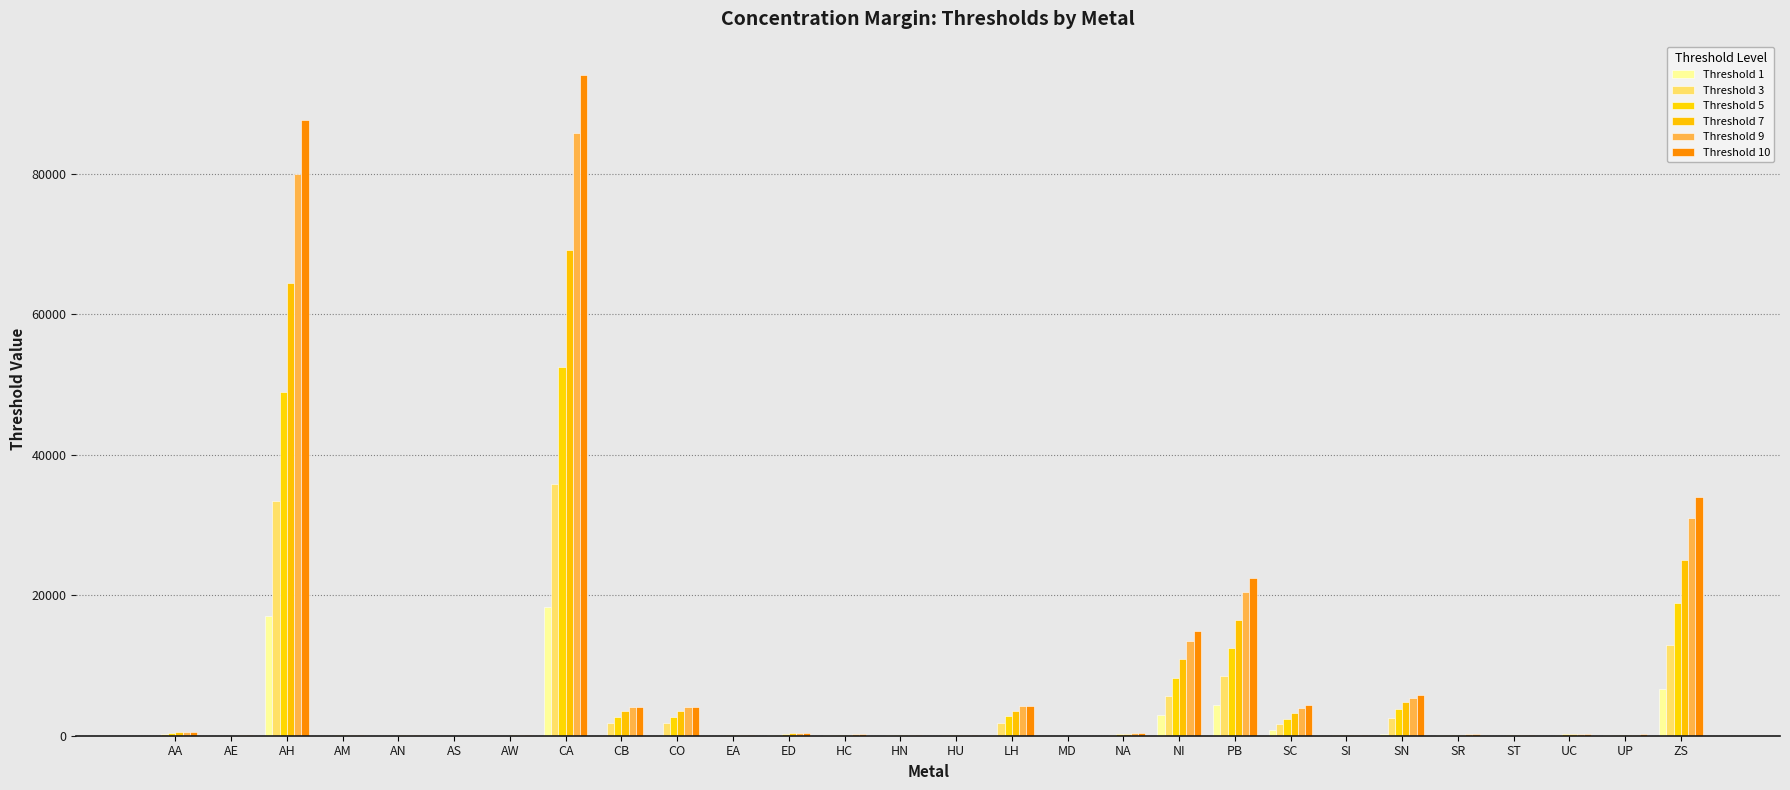

Is it true that Threshold 1 equals 20.0 at SI?

True